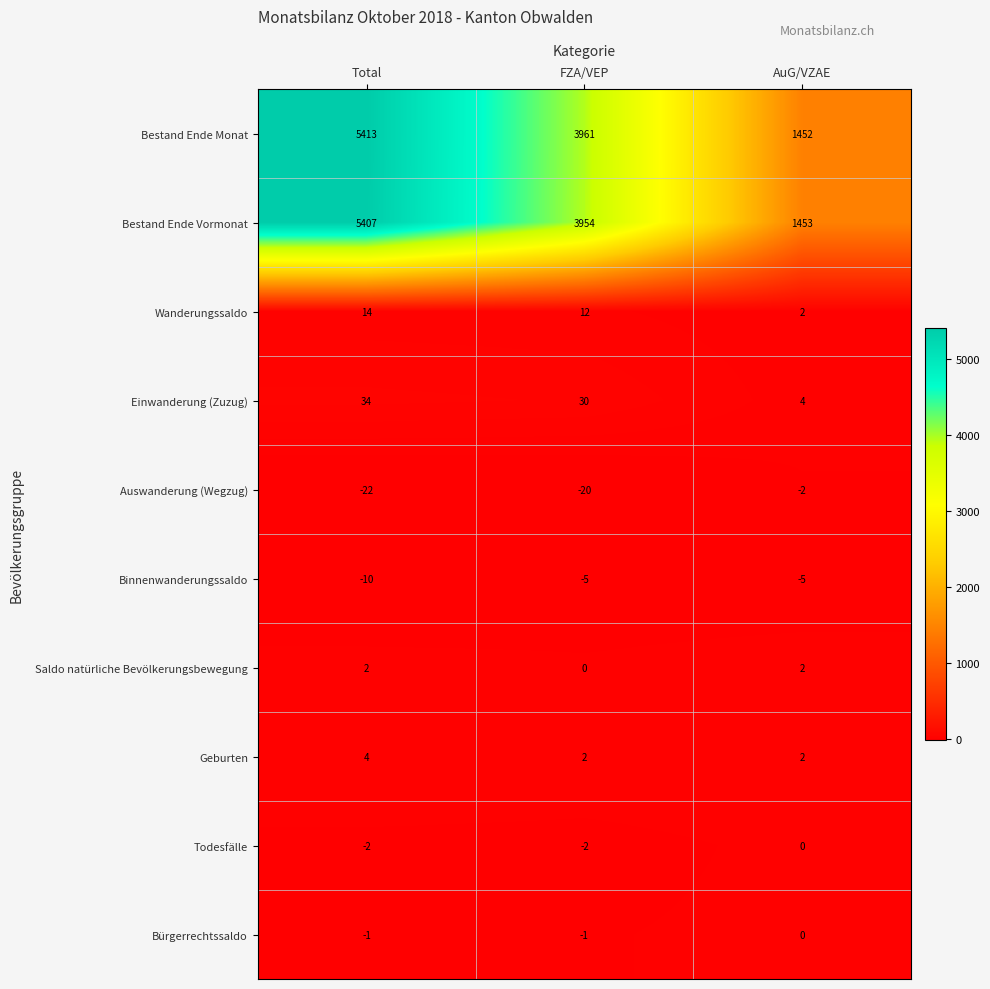

At how many categories does at least one series exceed 3709?

2